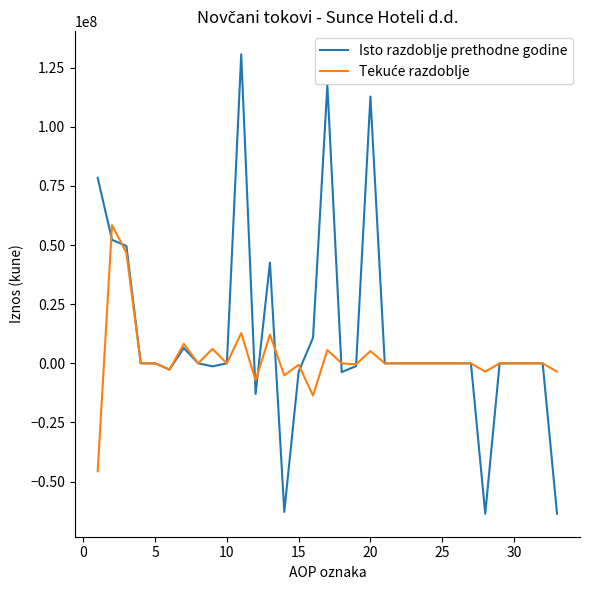

Which series has the largest range (max minus min)?

Isto razdoblje prethodne godine